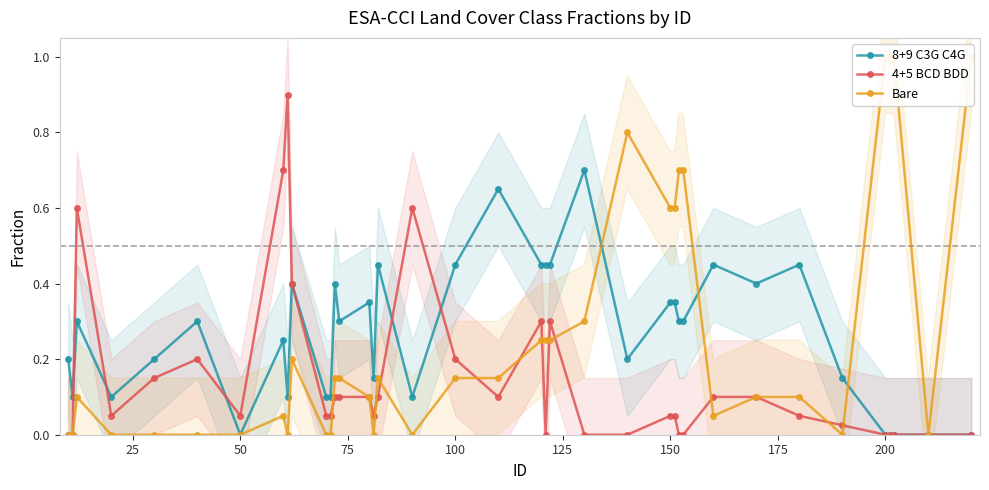

Is it true that 8+9 C3G C4G equals 0.5 at 150?

False